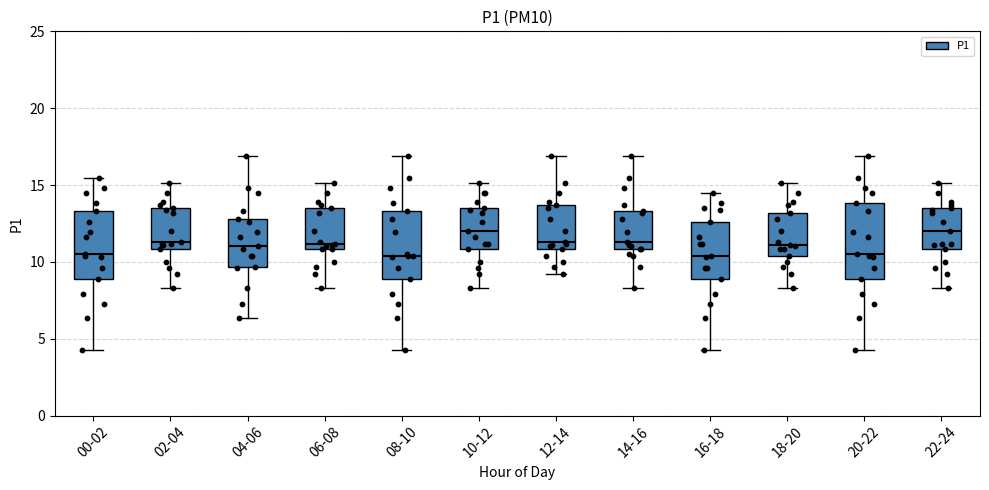

Reading left to right, read every box against the y-axis: the position of its median line, the range the box covers, and the ends of its whiskers. The values are not printed on the chart, so give them approximately, as read against the axis.

00-02: median 10.5, box 9.0 to 13.5, whiskers 4.5 to 15.5
02-04: median 11.5, box 11.0 to 13.5, whiskers 8.5 to 15.0
04-06: median 11.0, box 9.5 to 13.0, whiskers 6.5 to 17.0
06-08: median 11.0 (just above the box's lower edge), box 11.0 to 13.5, whiskers 8.5 to 15.0
08-10: median 10.5, box 9.0 to 13.5, whiskers 4.5 to 17.0
10-12: median 12.0, box 11.0 to 13.5, whiskers 8.5 to 15.0
12-14: median 11.5, box 11.0 to 13.5, whiskers 9.0 to 17.0
14-16: median 11.5, box 11.0 to 13.5, whiskers 8.5 to 17.0
16-18: median 10.5, box 9.0 to 12.5, whiskers 4.5 to 14.5
18-20: median 11.0, box 10.5 to 13.0, whiskers 8.5 to 15.0
20-22: median 10.5, box 9.0 to 14.0, whiskers 4.5 to 17.0
22-24: median 12.0, box 11.0 to 13.5, whiskers 8.5 to 15.0